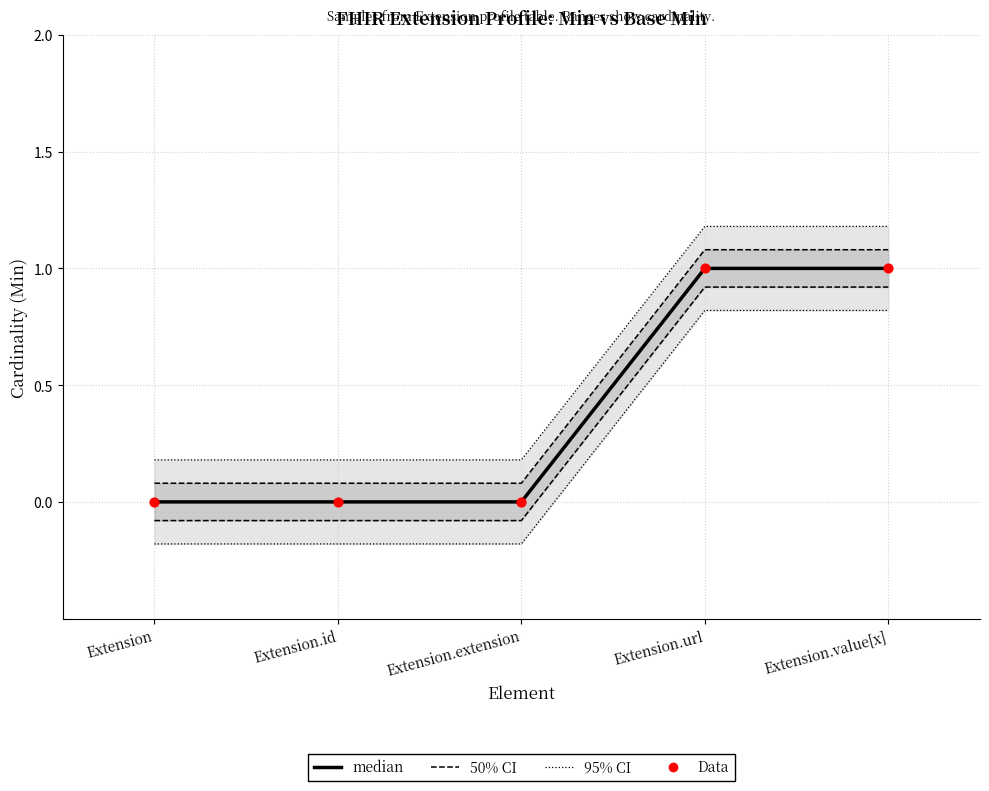

Which series has the widest spread of Y values?

95% CI